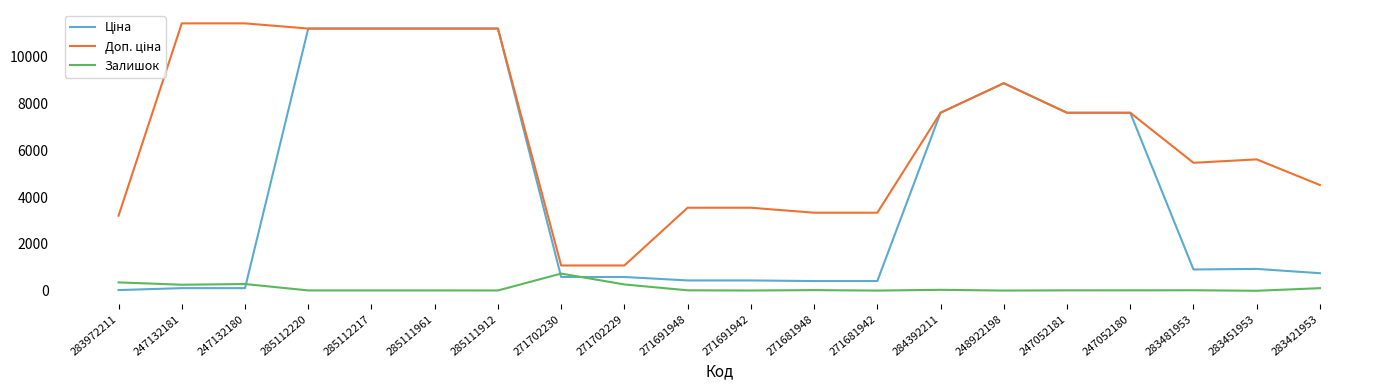

The Залишок series shows 290.0 at 247132180. True or false?

True